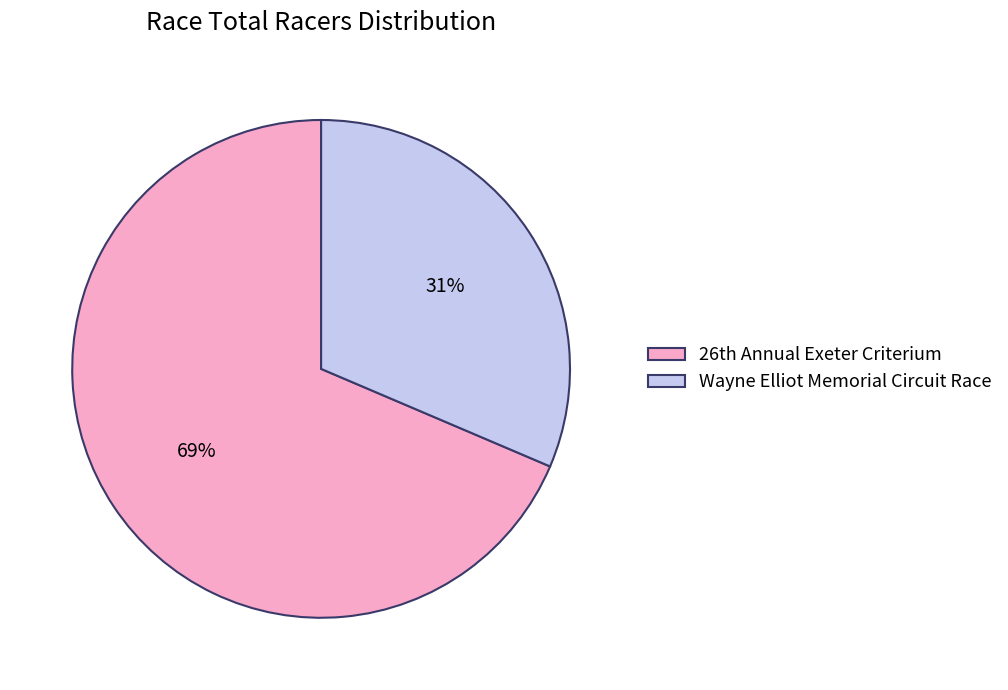

What percentage is the Wayne Elliot Memorial Circuit Race slice, to the nearest percent?

31%